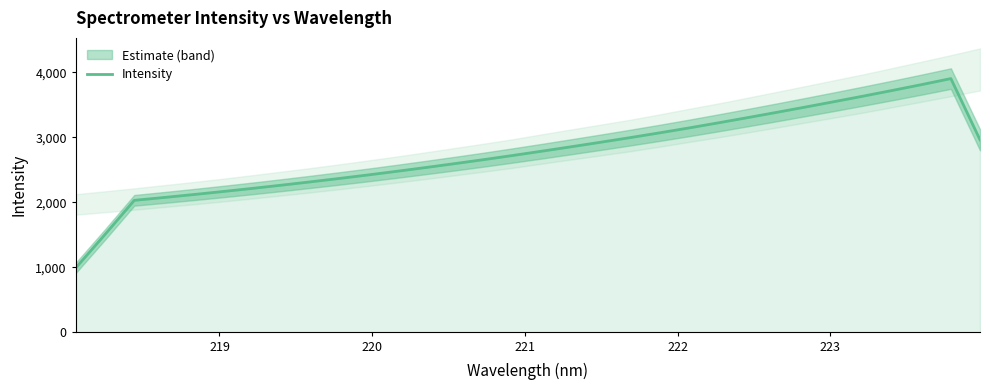

Is it true that the value at 17 is 5133.8?

False